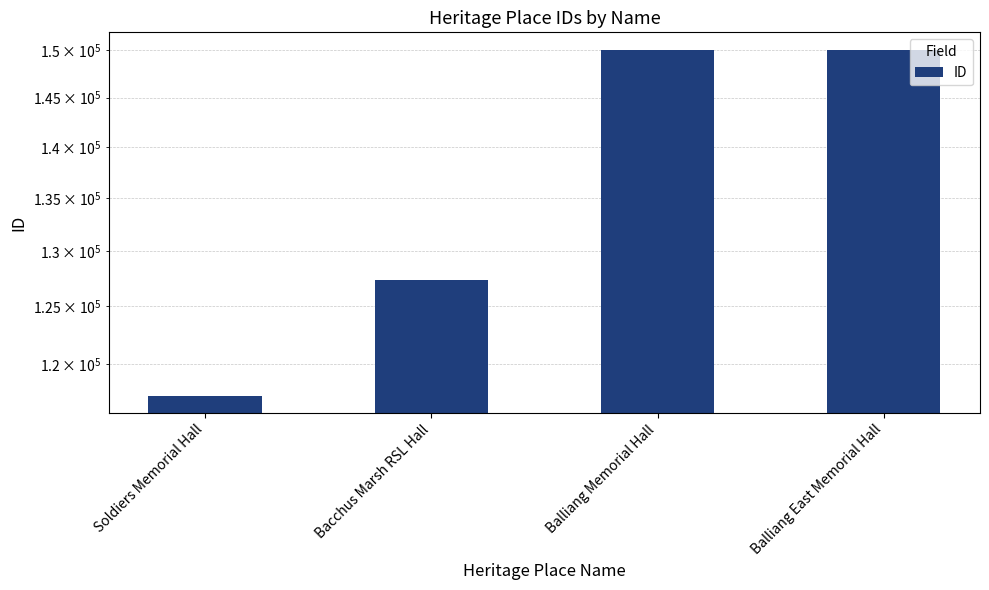

Where is the data nearest to the value 133679?

Bacchus Marsh RSL Hall